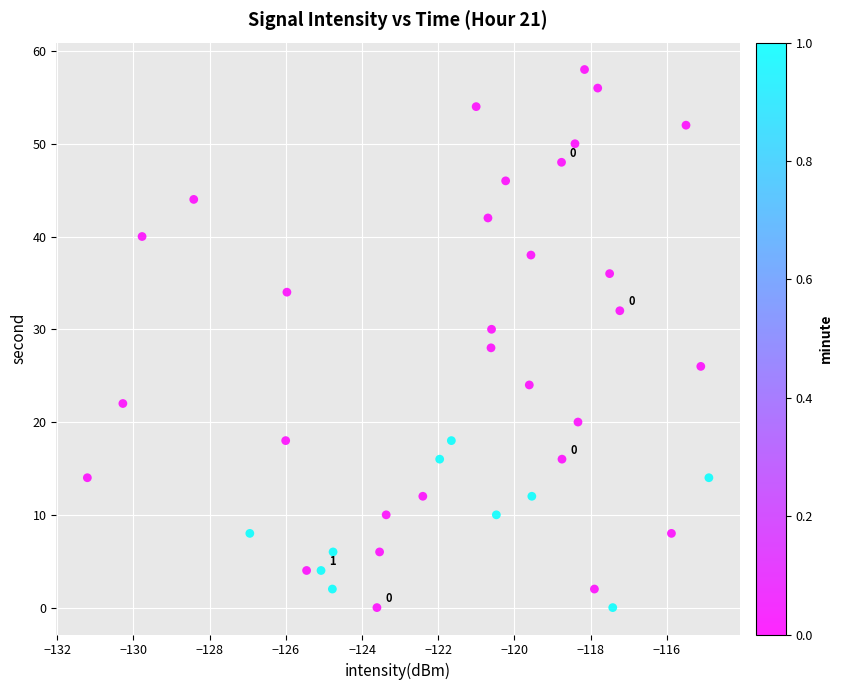

What is the range of Y values (max minus min)?

58